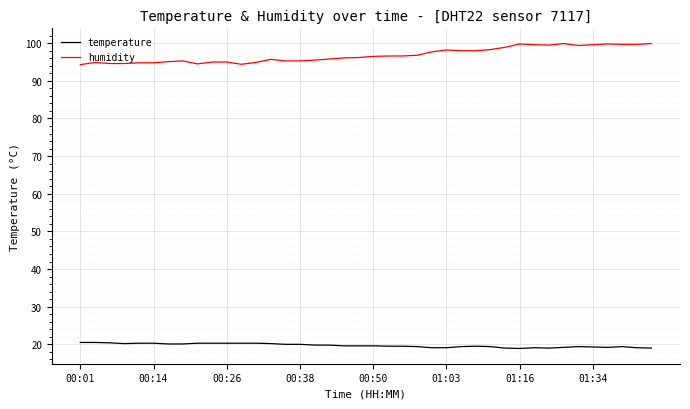

Which series has the largest range (max minus min)?

humidity